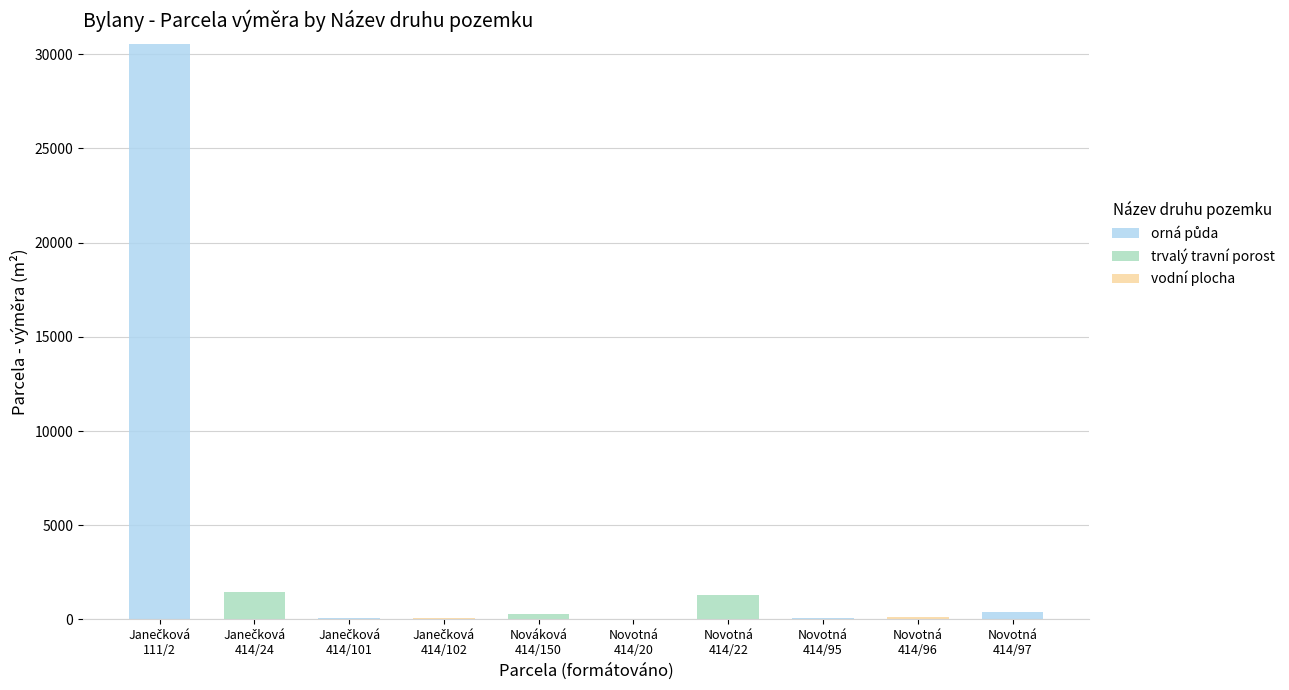

Does the chart contain stacked bars?

Yes